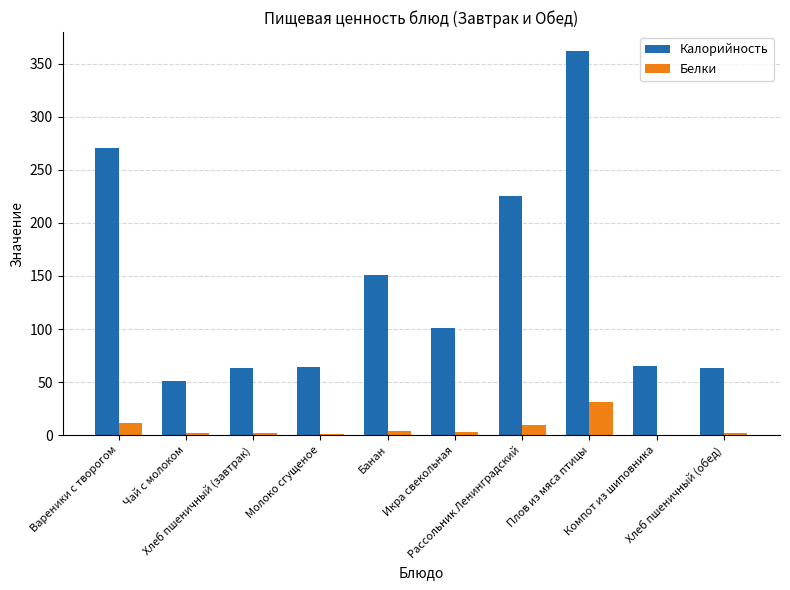

Between Чай с молоком and Молоко сгущеное, which series saw the biggest shift?

Калорийность